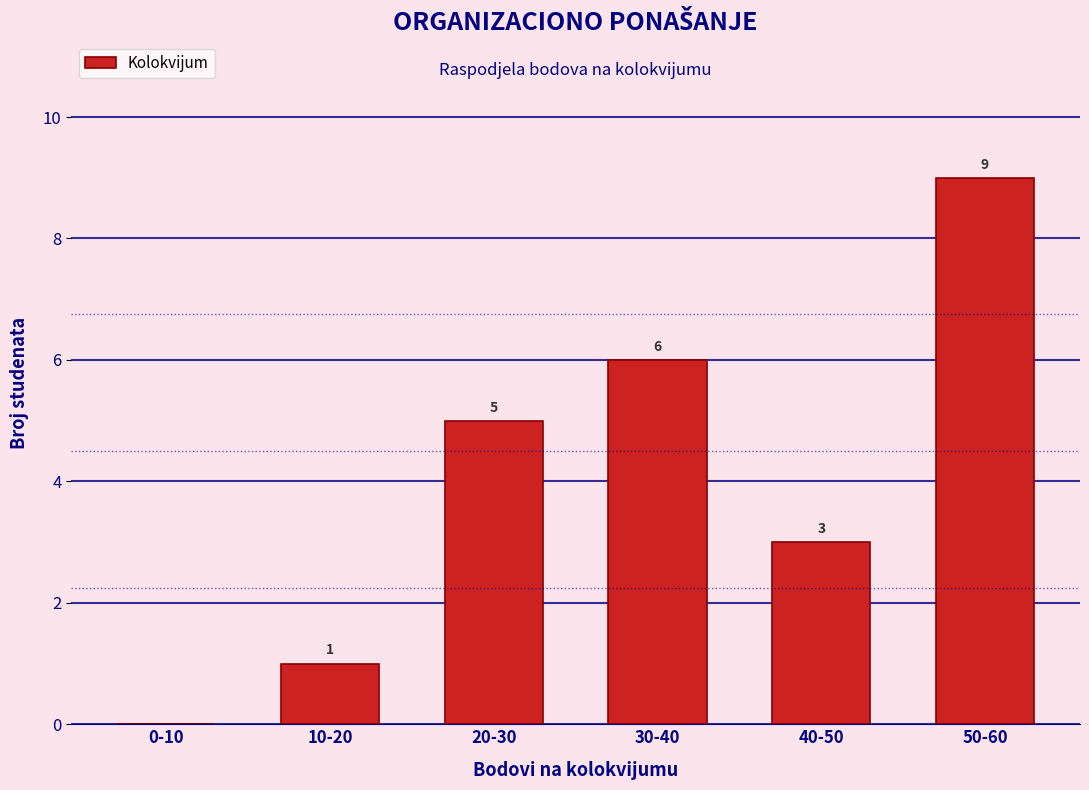

Reading left to right, transcribe all the data shown in this chart.

0-10=0	10-20=1	20-30=5	30-40=6	40-50=3	50-60=9